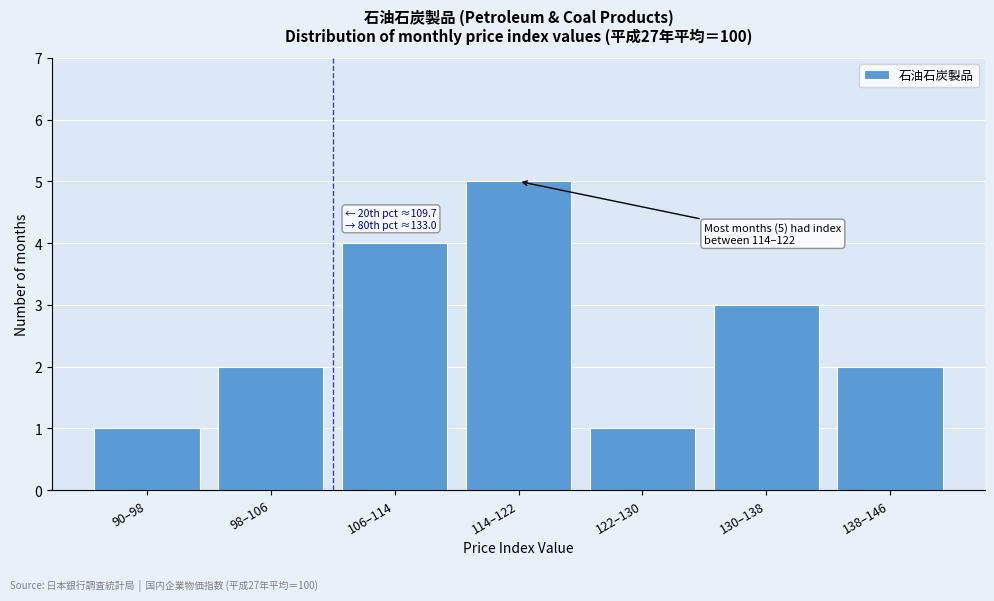

Reading right to left, transcribe all the data shown in this chart.

2	3	1	5	4	2	1